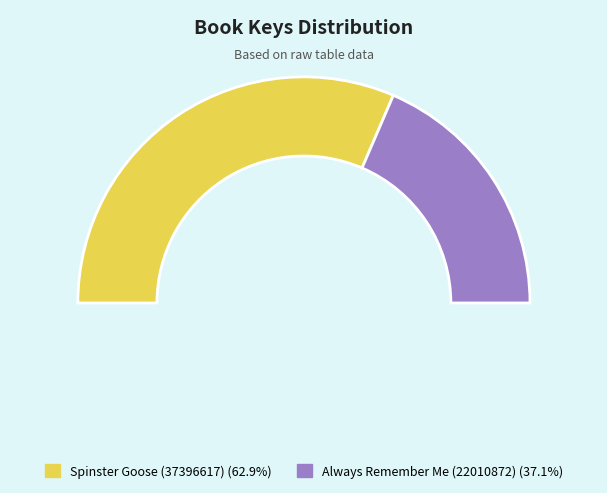

Which slice is the largest?

Spinster Goose (37396617)